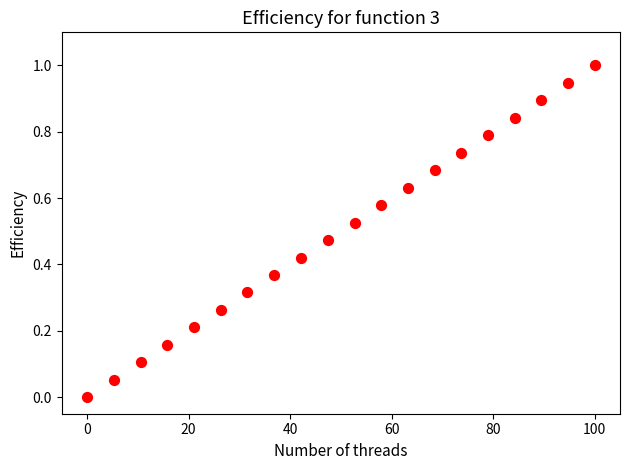

What is the range of Y values (max minus min)?

1.0